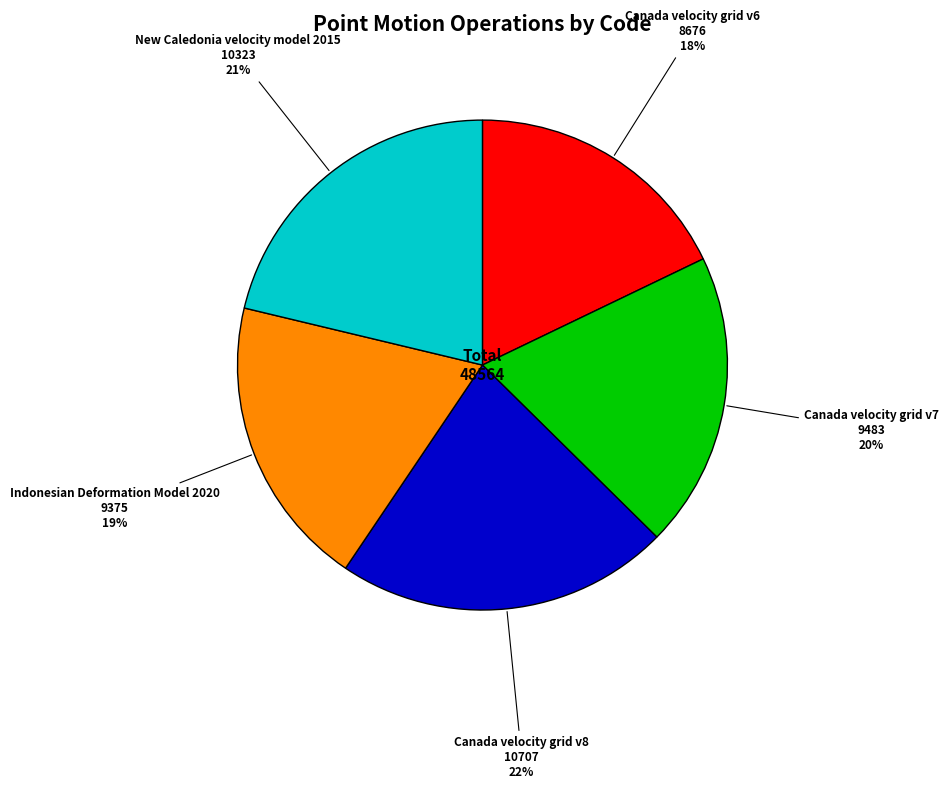

The Indonesian Deformation Model 2020 slice represents 19% of the pie. True or false?

True